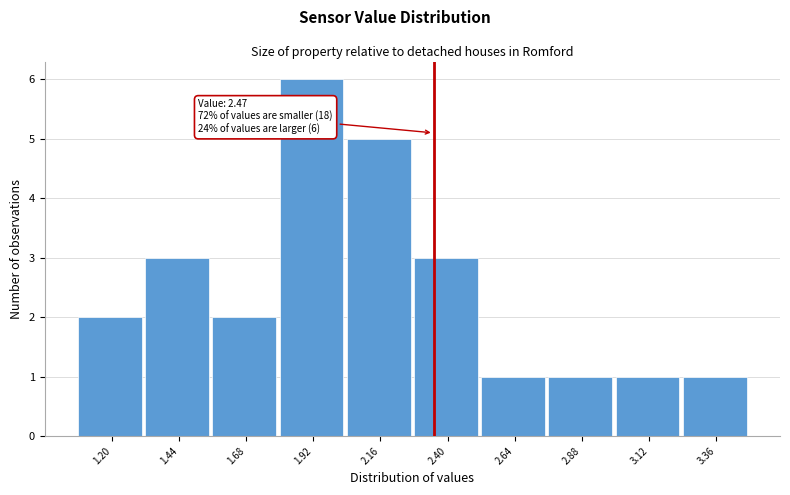

Reading left to right, extract all data points from this chart.

1.20=2	1.44=3	1.68=2	1.92=6	2.16=5	2.40=3	2.64=1	2.88=1	3.12=1	3.36=1